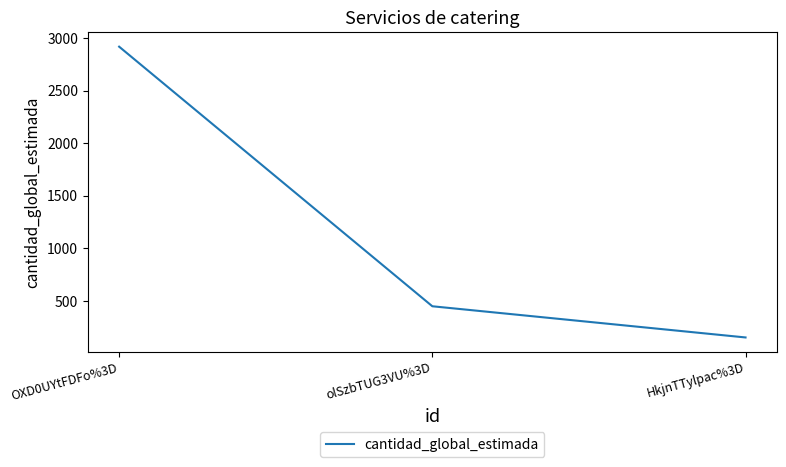

What is the change in value from olSzbTUG3VU%3D to HkjnTTylpac%3D?

-297